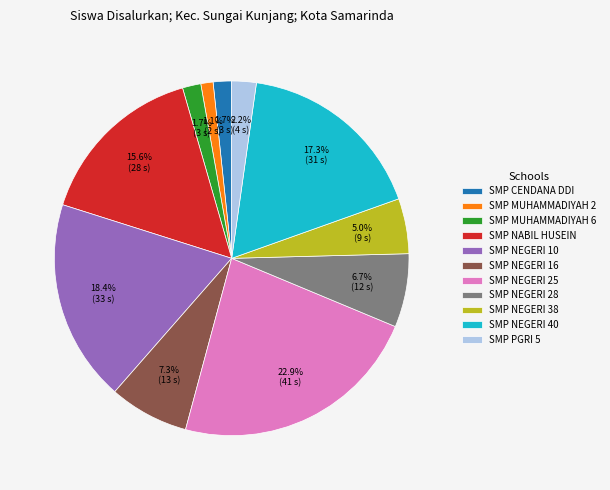

How much of the chart is everything except SMP NEGERI 25?

77.1%